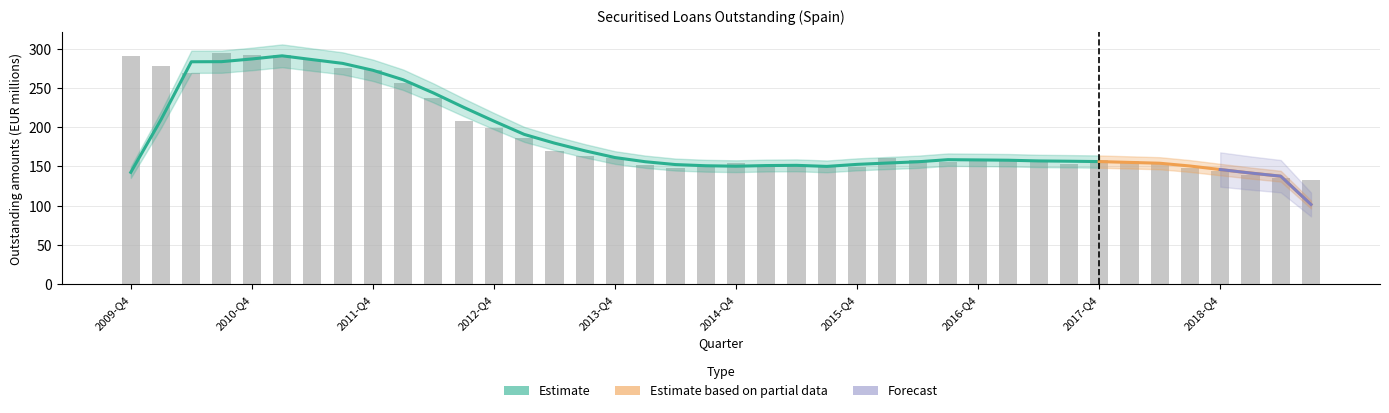

How many data points are less than 158?

18